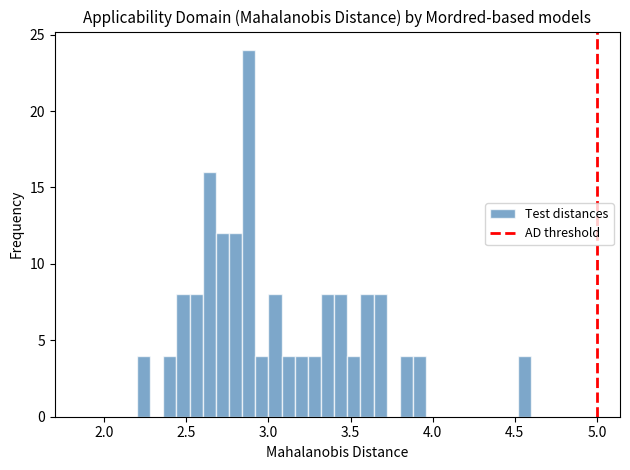

Read against the x-axis, roughly where is the centre of the tallest bar?

2.90